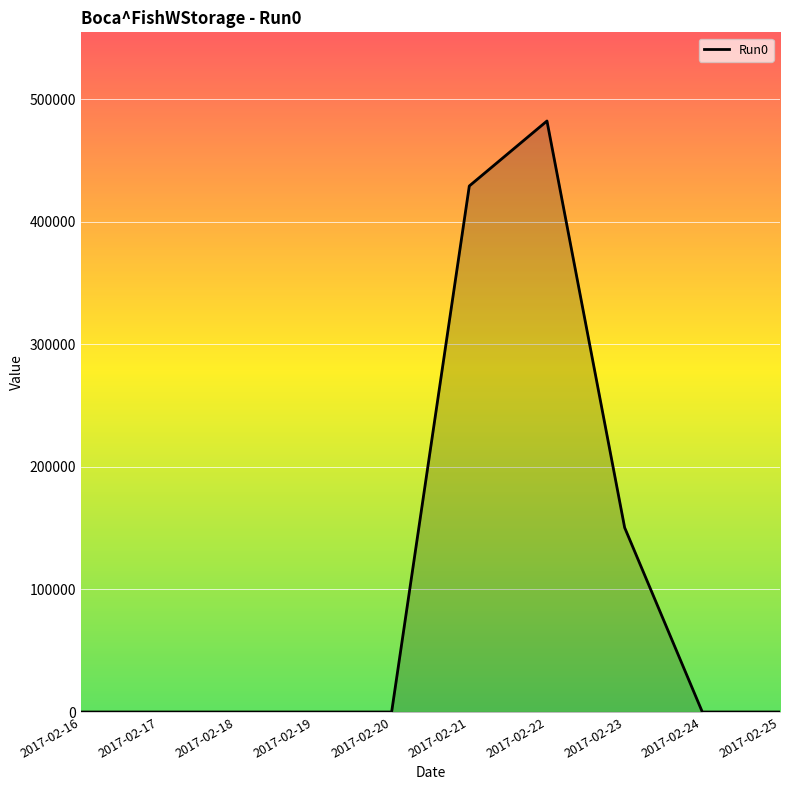

Count the number of data series in this chart.

1